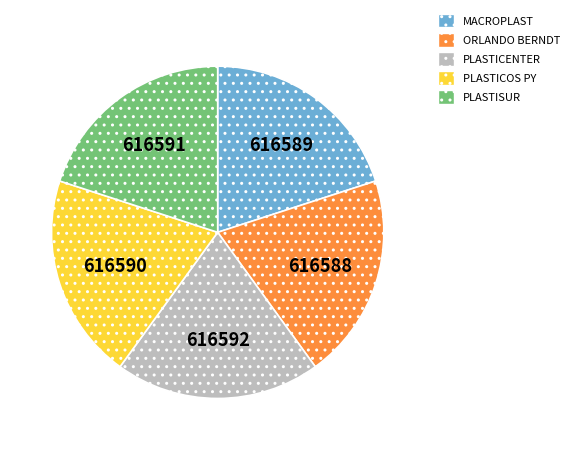

Is there a majority slice in this chart?

No